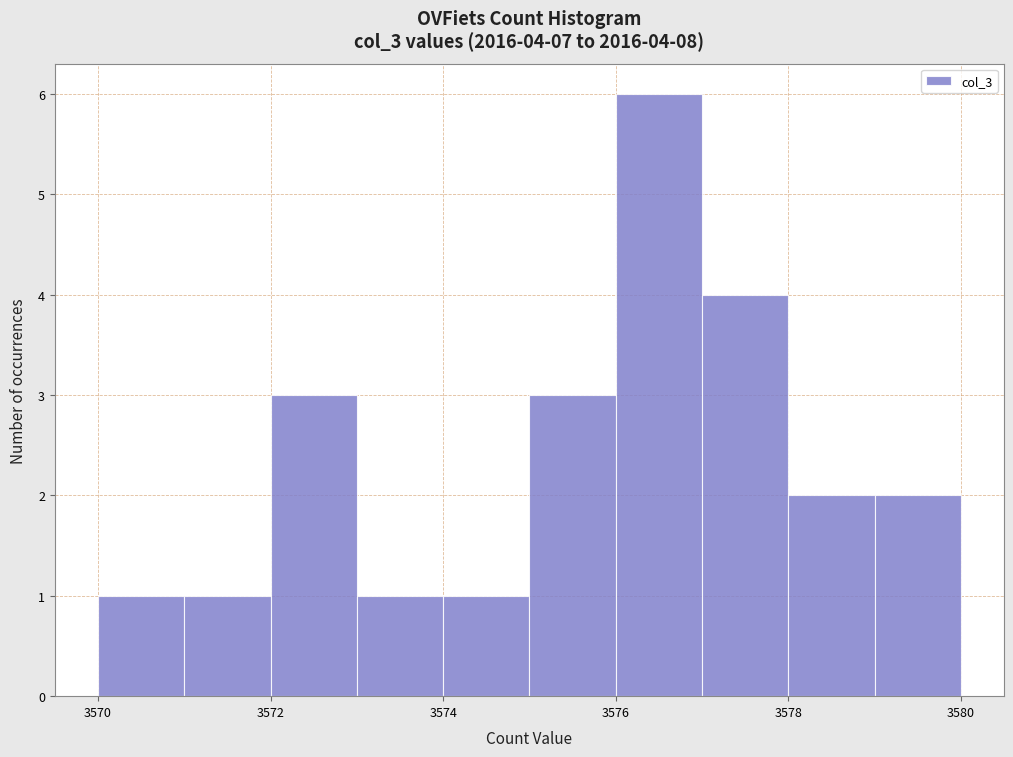

Over which range of the x-axis is the bar tallest?

3576 to 3577